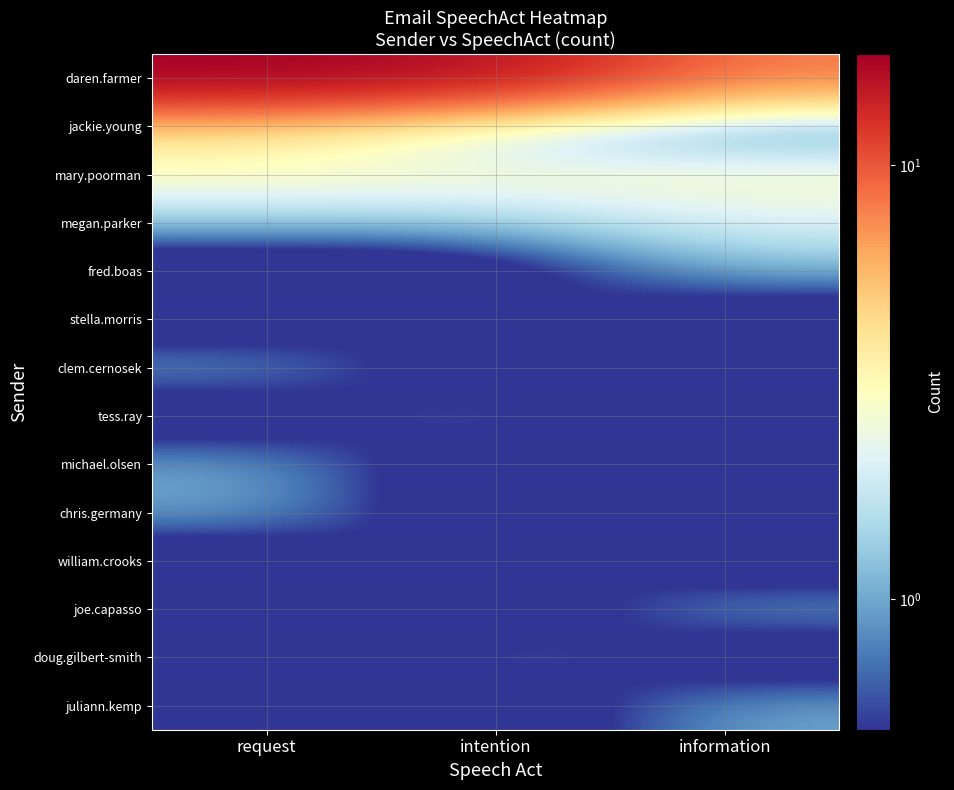

Rank the series at information from lowest to highest value.

jackie.young, stella.morris, clem.cernosek, tess.ray, michael.olsen, chris.germany, william.crooks, doug.gilbert-smith, fred.boas, joe.capasso, juliann.kemp, megan.parker, mary.poorman, daren.farmer